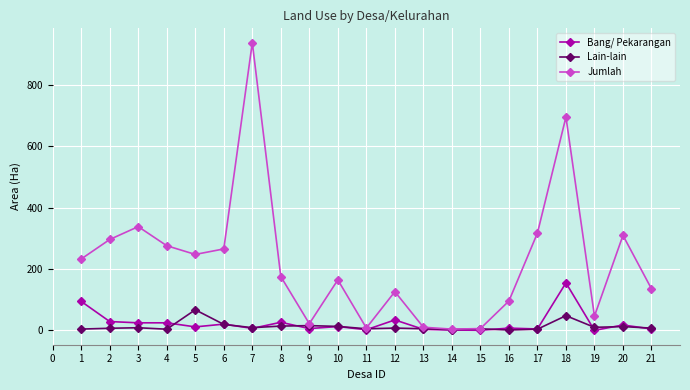

Which series has the largest range (max minus min)?

Jumlah